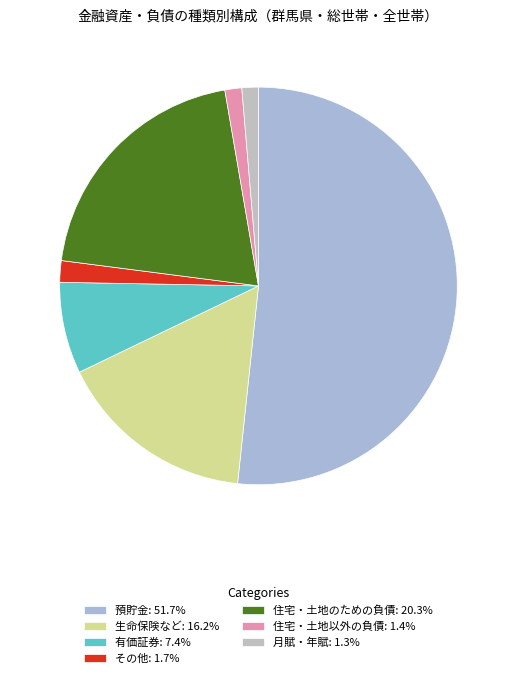

Count the number of slices in the pie.

7